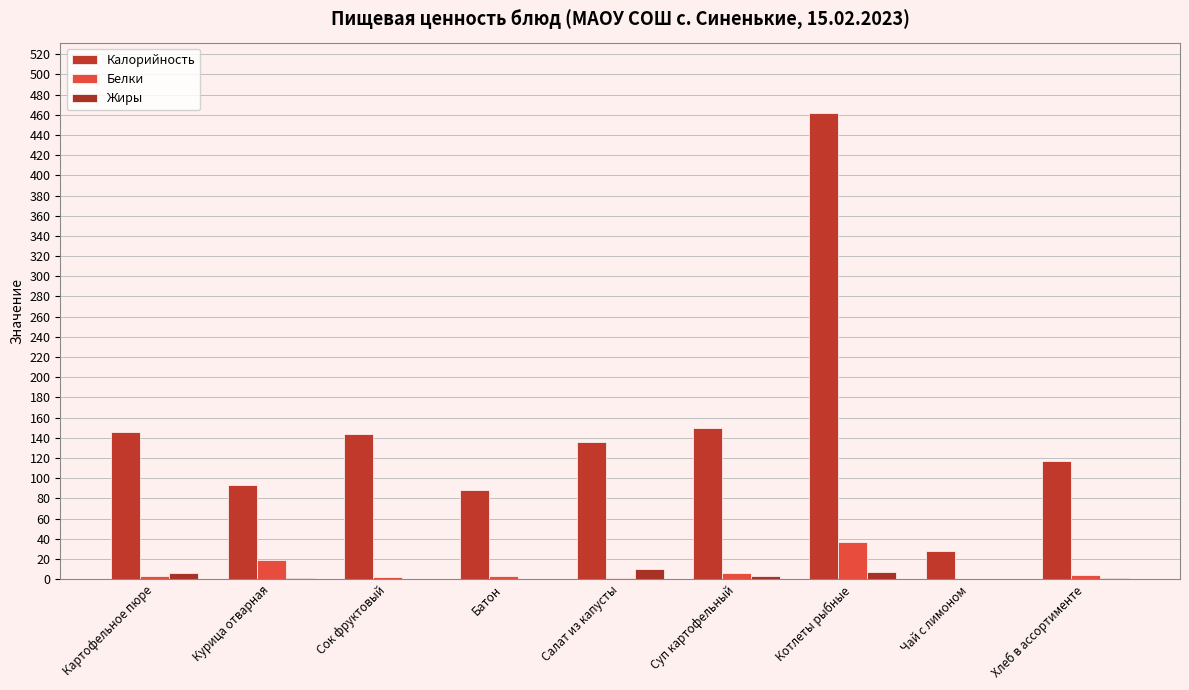

What is the spread (max minus min) of values at Чай с лимоном?

27.9